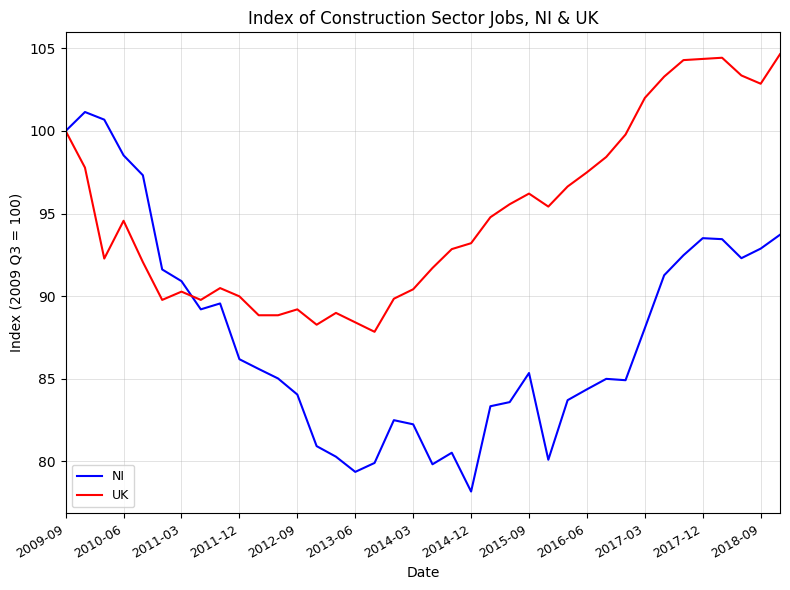

Rank the series by their average value, from lowest to highest.

NI, UK